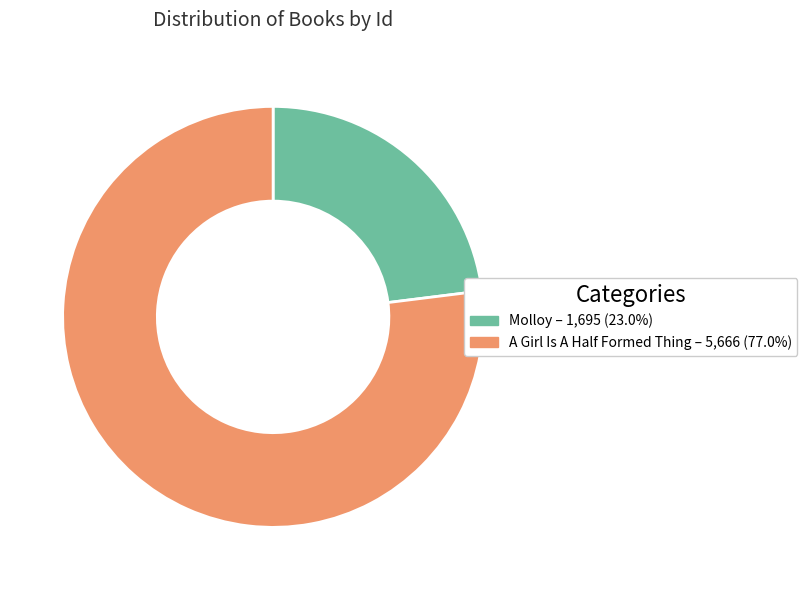

Do A Girl Is A Half Formed Thing – 5,666 (77.0%) and Molloy – 1,695 (23.0%) together represent more than half of the pie?

Yes